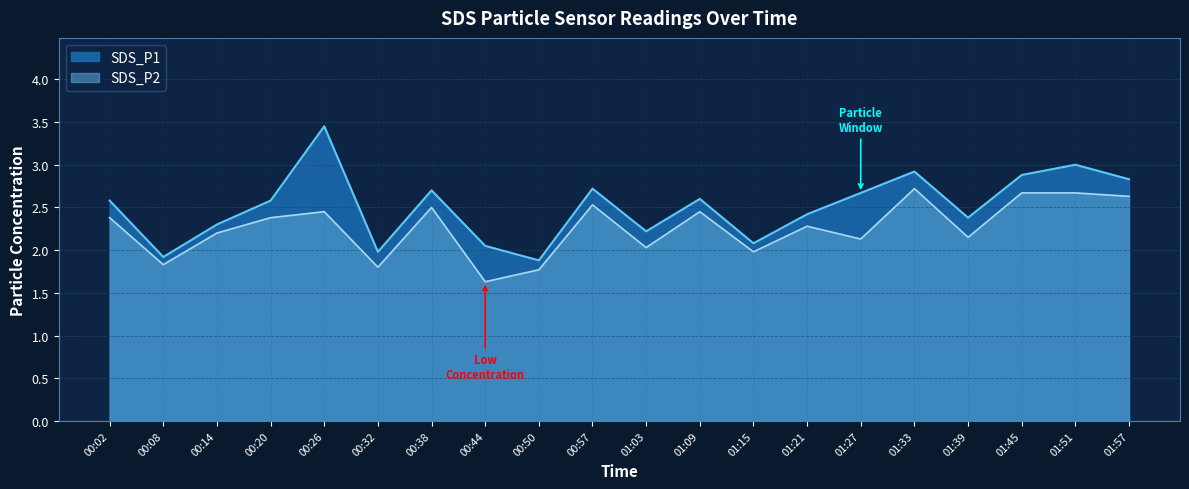

Which category has the lowest value across all series?

00:44